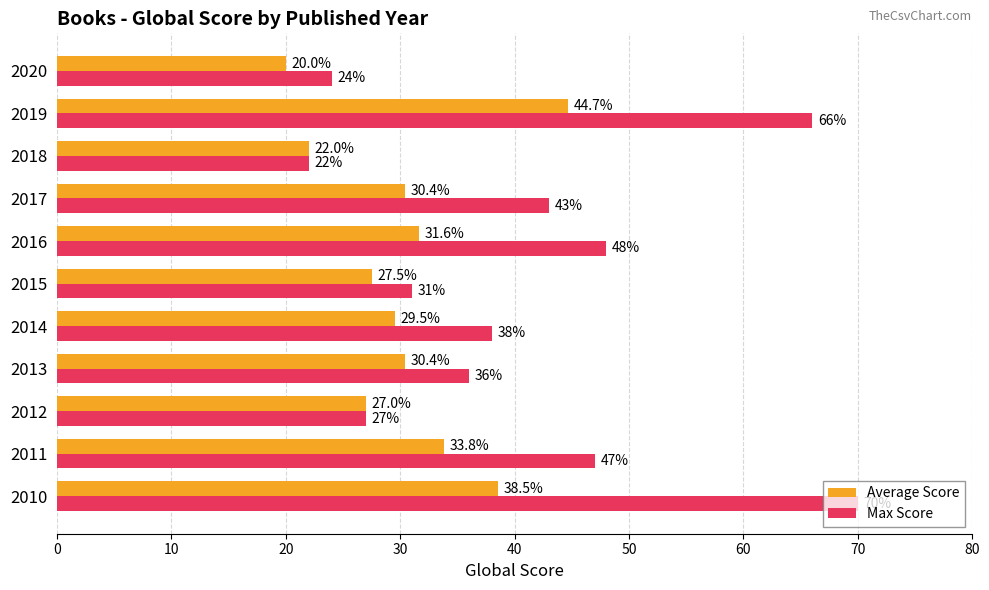

At which category is the sum across all series the highest?

2019